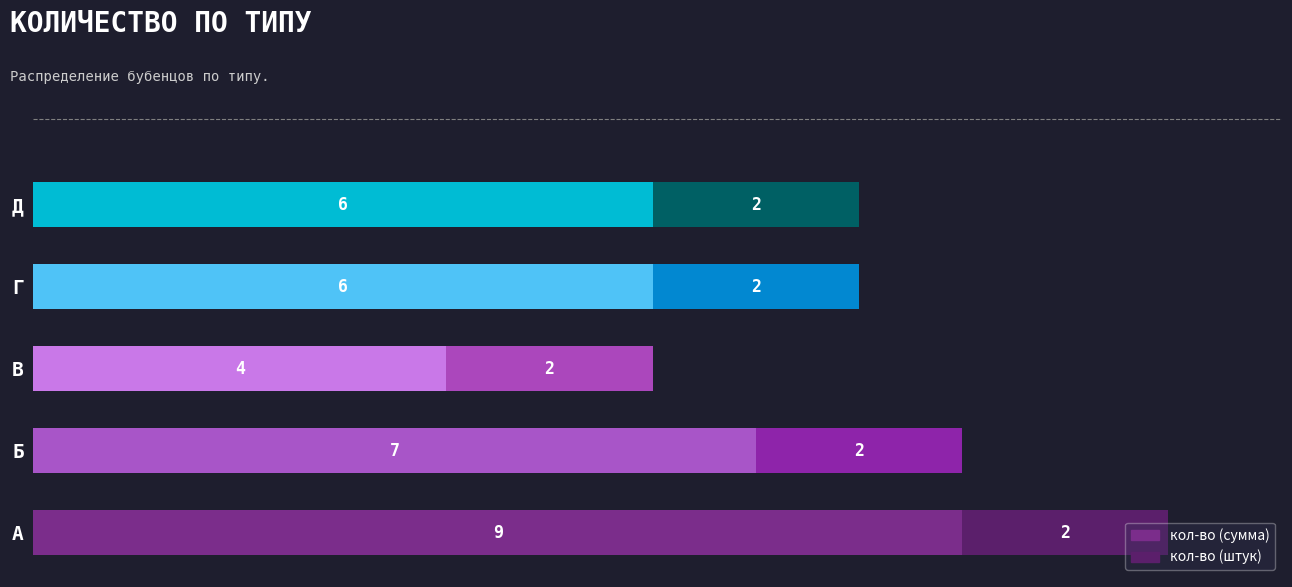

How many кол-во (сумма) values are between 6 and 7?

3